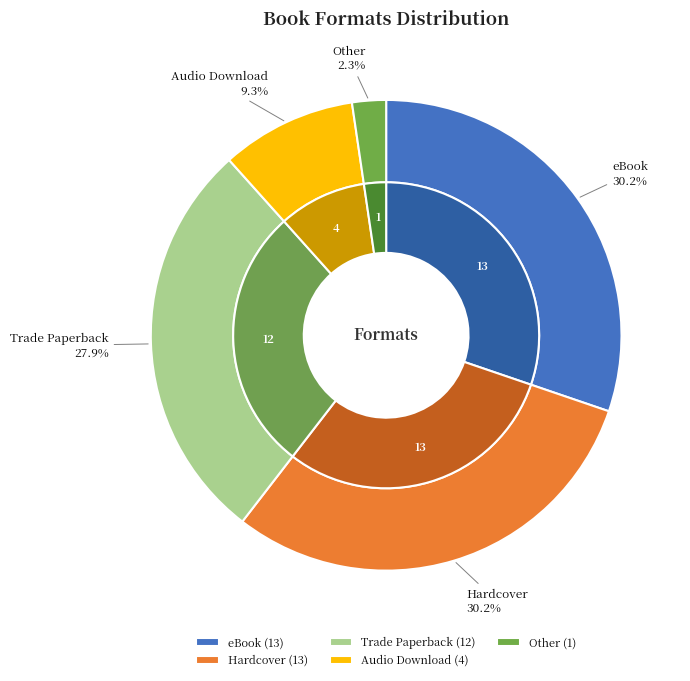

What is the change in value from Audio Download to Other?

-3